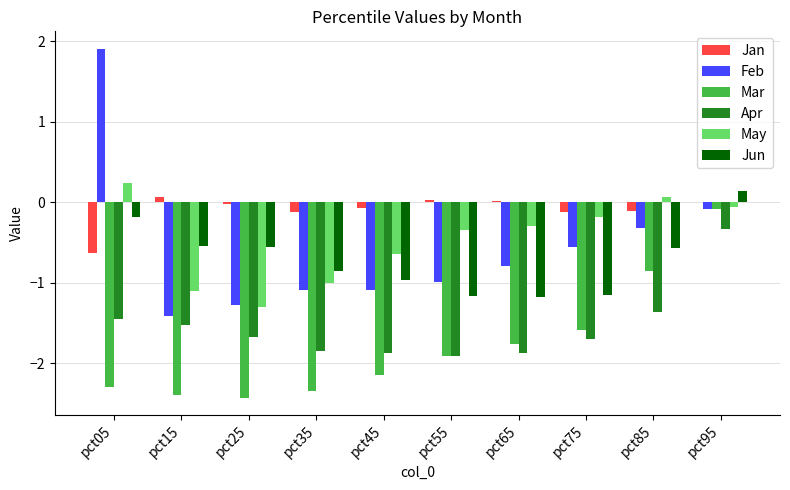

Which series has the largest total across all categories?

Jan